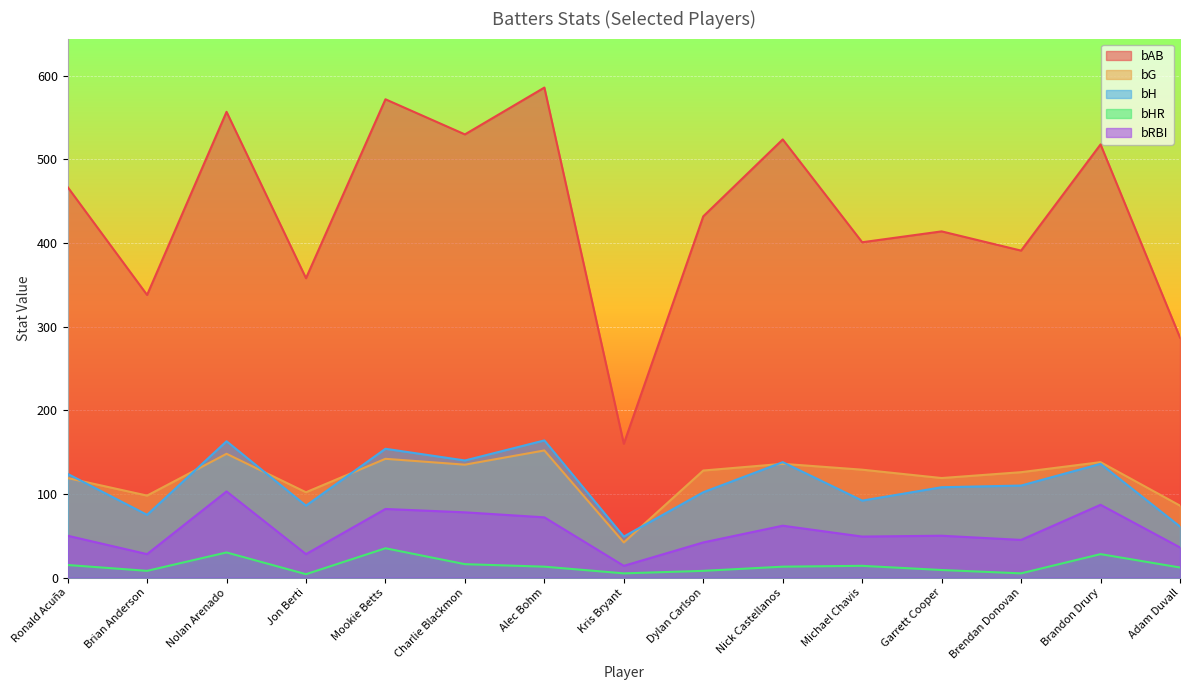

List the series in order of their peak value, lowest first.

bHR, bRBI, bG, bH, bAB